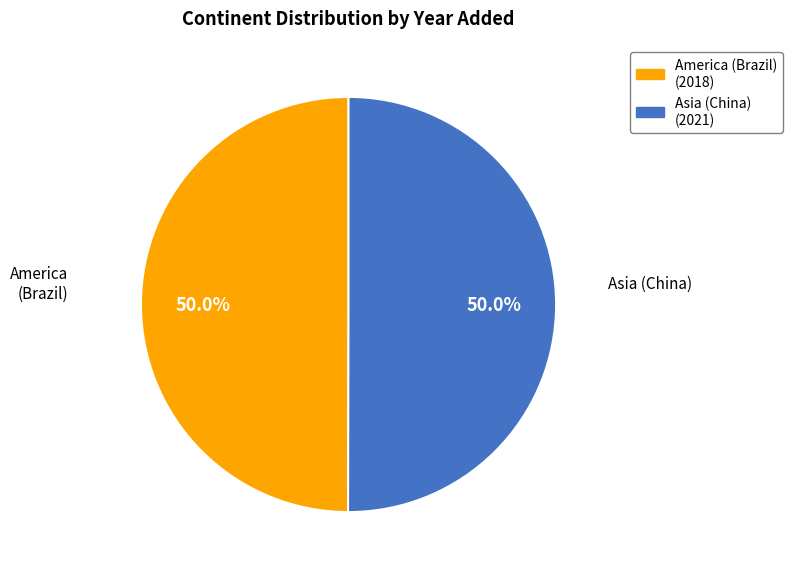

The America (Brazil) slice represents 50% of the pie. True or false?

True